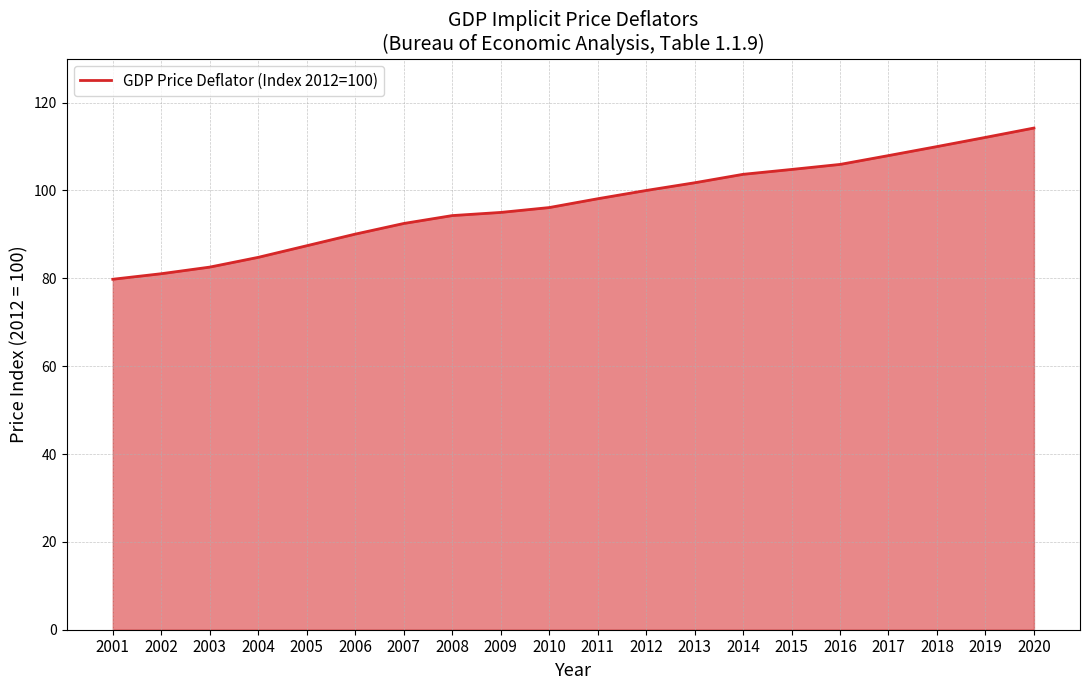

At which category does the chart reach its minimum across all series?

2001